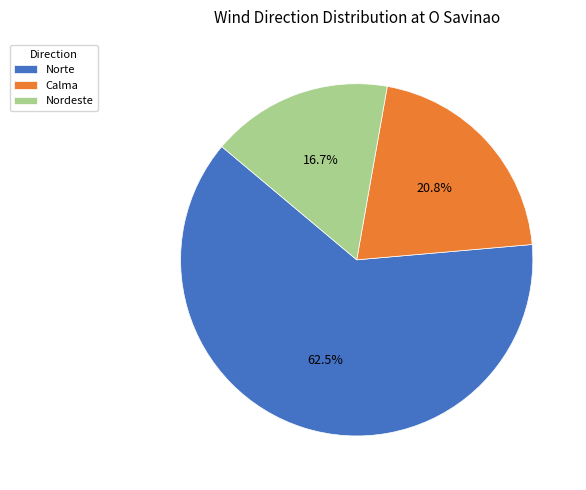

To the nearest percent, what is the combined percentage of Norte and Nordeste?

79%